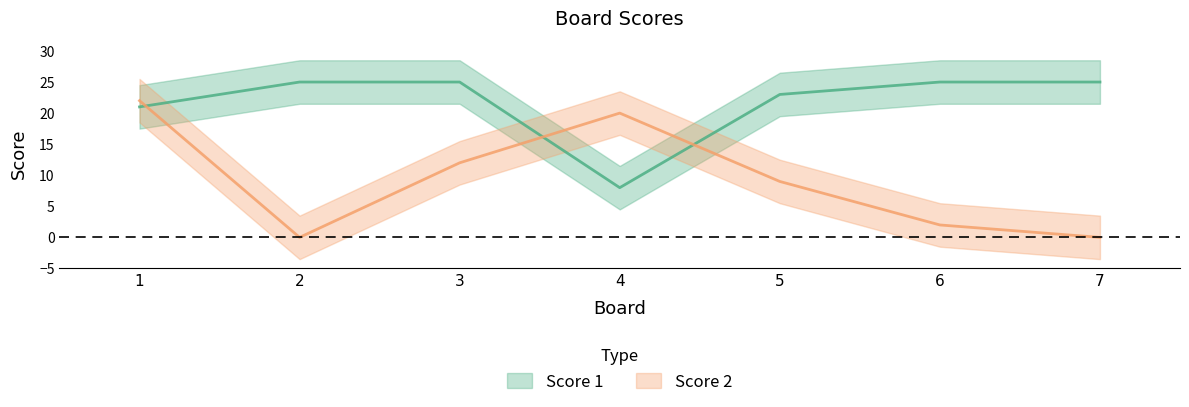

What is the total value across all series at 3?

37